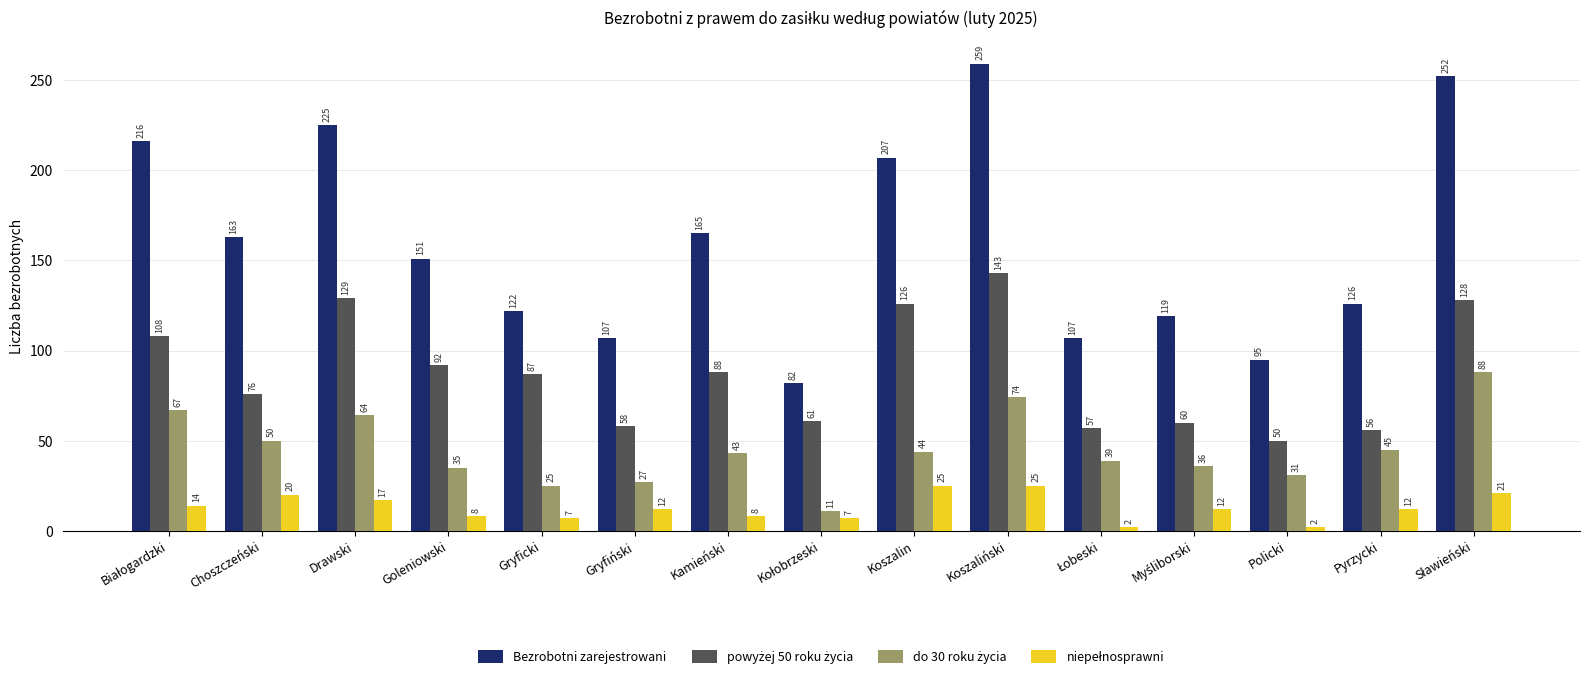

What is the average value of the Bezrobotni zarejestrowani series?

160